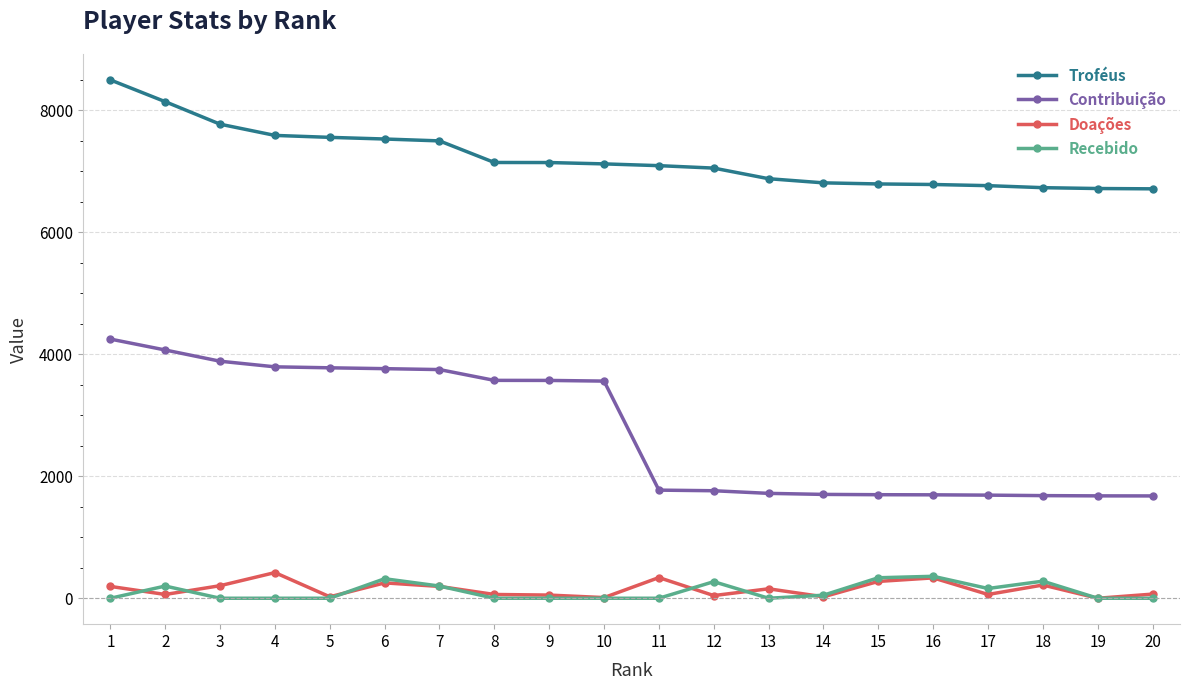

The value of Recebido at 14 is 50. True or false?

True